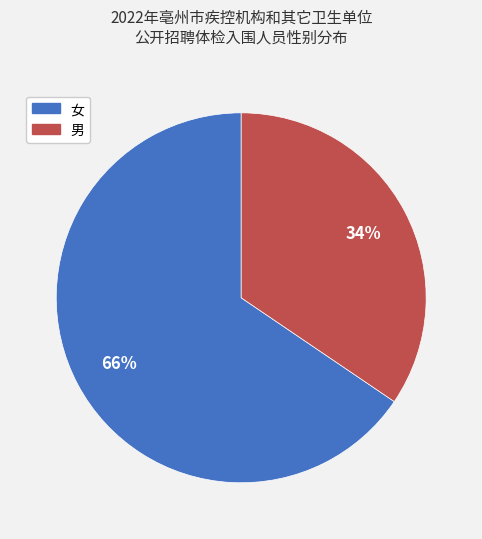

True or false: 女 accounts for 56% of the total.

False